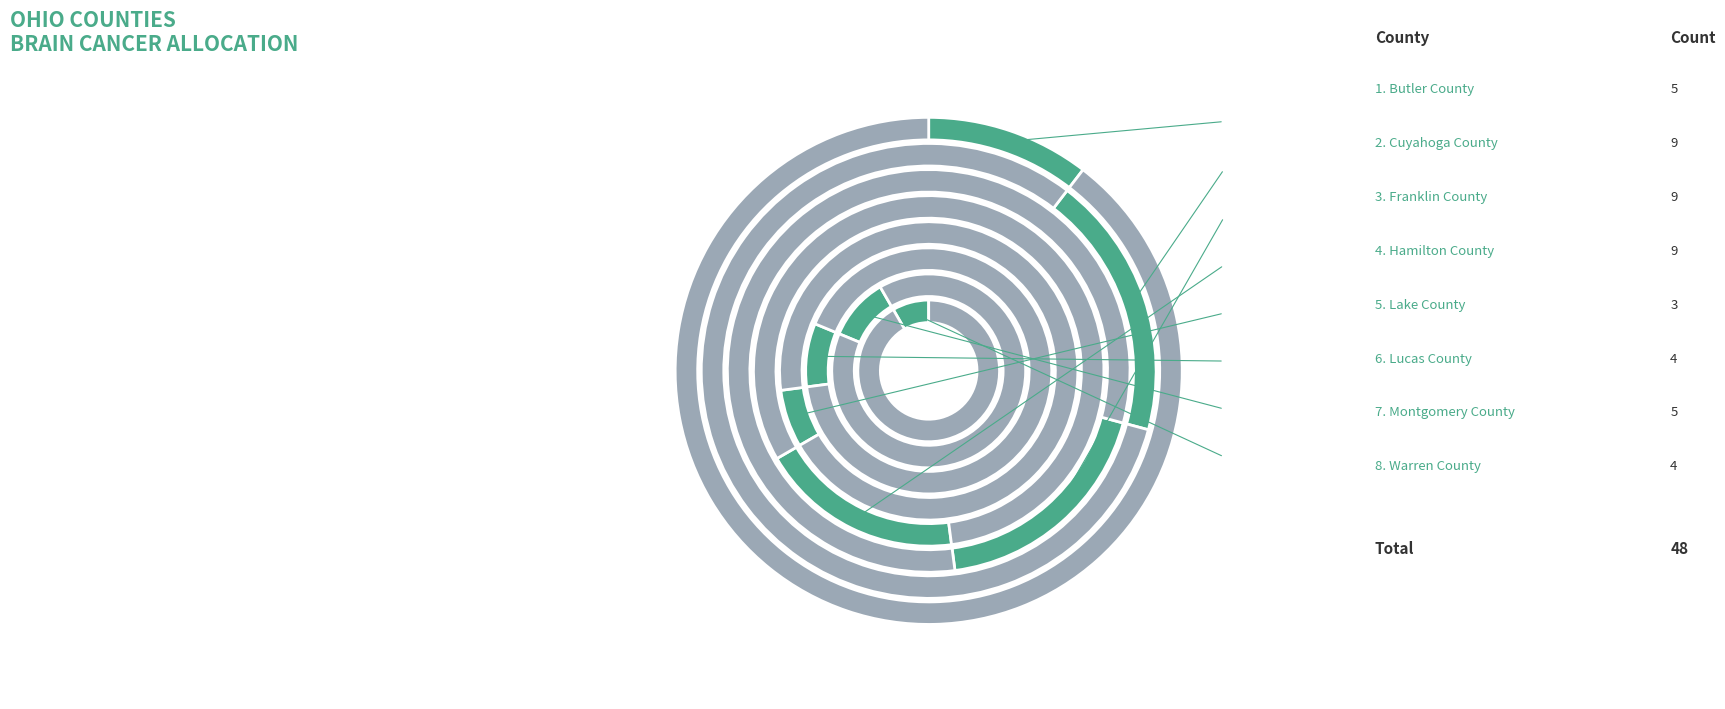

Approximately how many times larger is the value at Butler County compared to Franklin County?

0.6